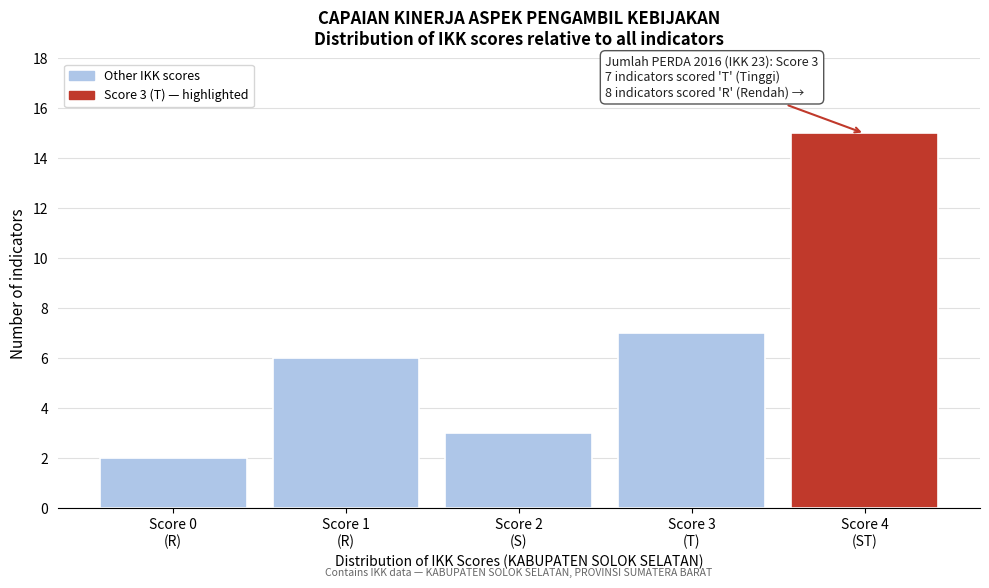

Reading left to right, list all the values displayed in this chart.

2	6	3	7	15